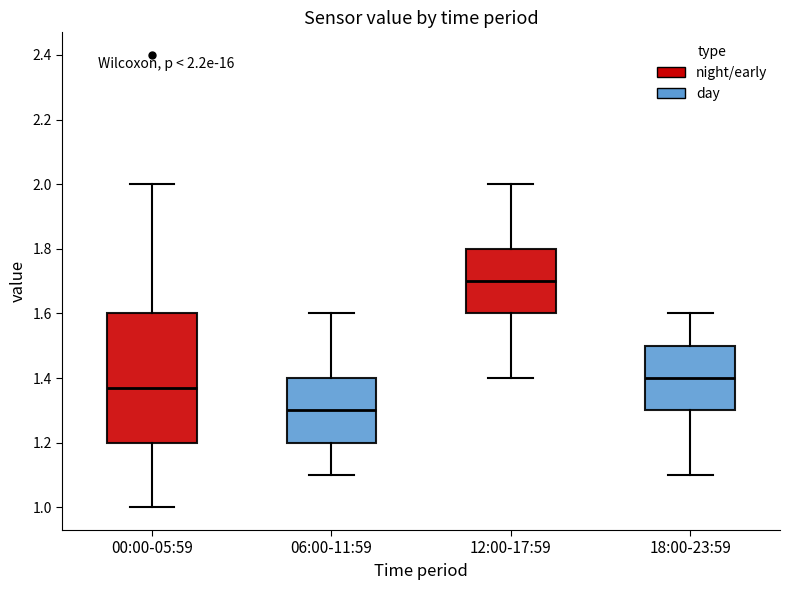

Which box has the highest median line?

12:00-17:59